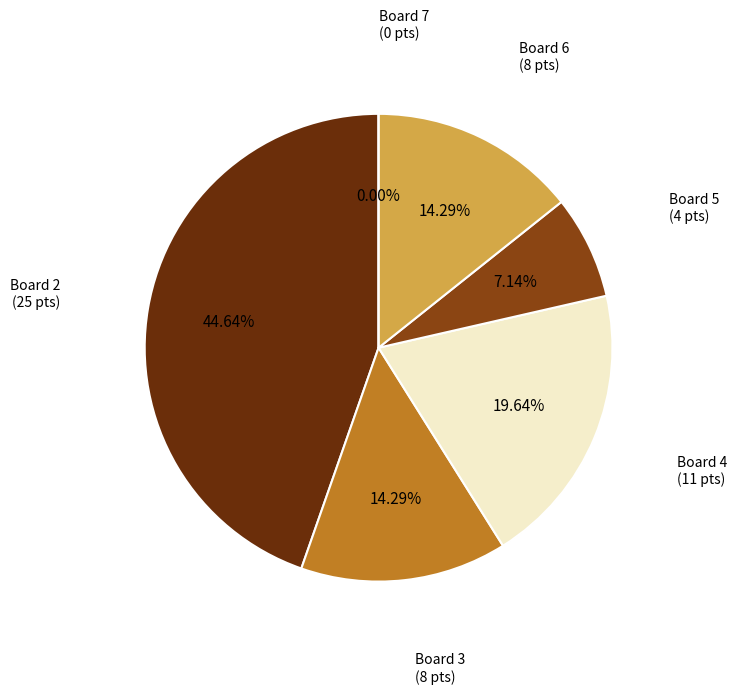

Rank the categories by value from highest to lowest.

Board 2, Board 4, Board 3, Board 6, Board 5, Board 7